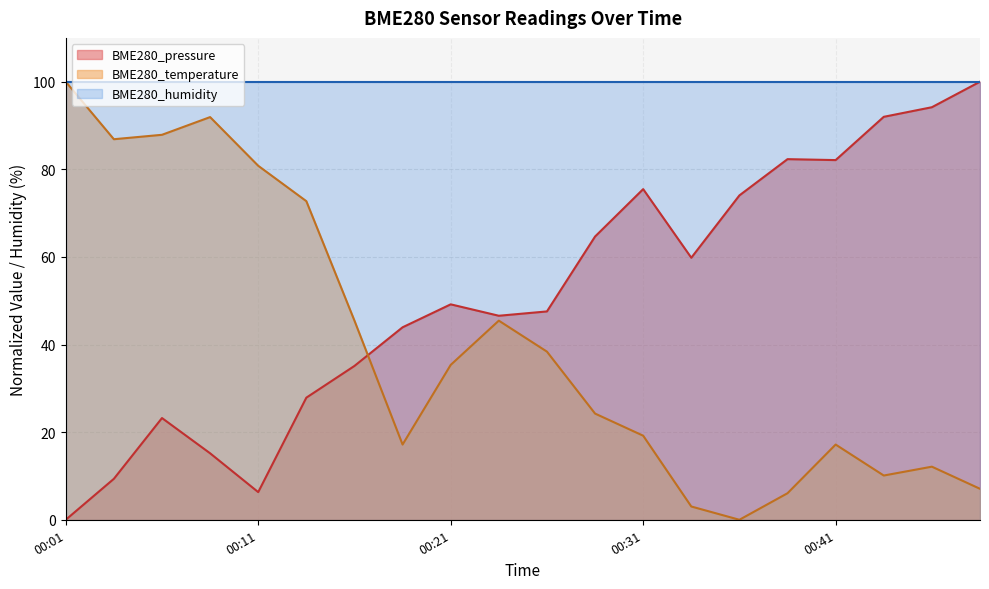

True or false: BME280_temperature has a value of 17.2 at 00:41.

True